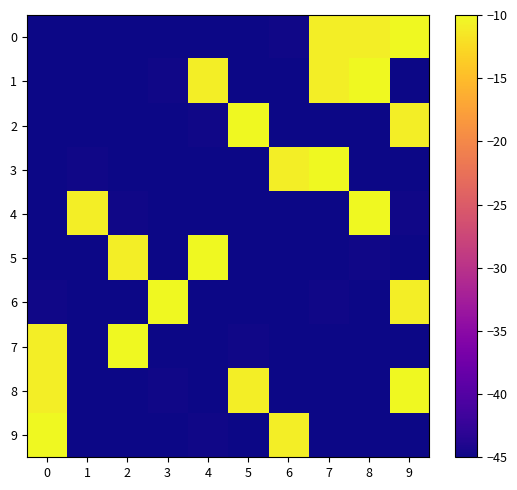

Reading right to left, what are all the values shown in this chart?

0: 9=-10.0	8=-10.9	7=-10.9	6=-44.8	5=-44.9	4=-44.9	3=-44.9	2=-44.9	1=-44.9	0=-45.0
1: 9=-44.9	8=-10.0	7=-10.9	6=-44.9	5=-44.9	4=-10.9	3=-44.8	2=-44.9	1=-45.0	0=-44.9
2: 9=-10.9	8=-44.9	7=-44.9	6=-44.9	5=-10.0	4=-44.8	3=-44.9	2=-45.0	1=-44.9	0=-44.9
3: 9=-44.9	8=-44.9	7=-10.0	6=-10.9	5=-44.9	4=-44.9	3=-45.0	2=-44.9	1=-44.8	0=-44.9
4: 9=-44.8	8=-10.0	7=-44.9	6=-44.9	5=-44.9	4=-45.0	3=-44.9	2=-44.8	1=-10.9	0=-44.9
5: 9=-44.9	8=-44.8	7=-44.9	6=-44.9	5=-45.0	4=-10.0	3=-44.9	2=-10.9	1=-44.9	0=-44.9
6: 9=-10.9	8=-44.9	7=-44.8	6=-45.0	5=-44.9	4=-44.9	3=-10.0	2=-44.9	1=-44.9	0=-44.8
7: 9=-44.9	8=-44.9	7=-45.0	6=-44.9	5=-44.8	4=-44.9	3=-44.9	2=-10.0	1=-44.9	0=-10.9
8: 9=-10.0	8=-45.0	7=-44.9	6=-44.9	5=-10.9	4=-44.9	3=-44.8	2=-44.9	1=-44.9	0=-10.9
9: 9=-45.0	8=-44.9	7=-44.9	6=-10.9	5=-44.9	4=-44.8	3=-44.9	2=-44.9	1=-44.9	0=-10.0